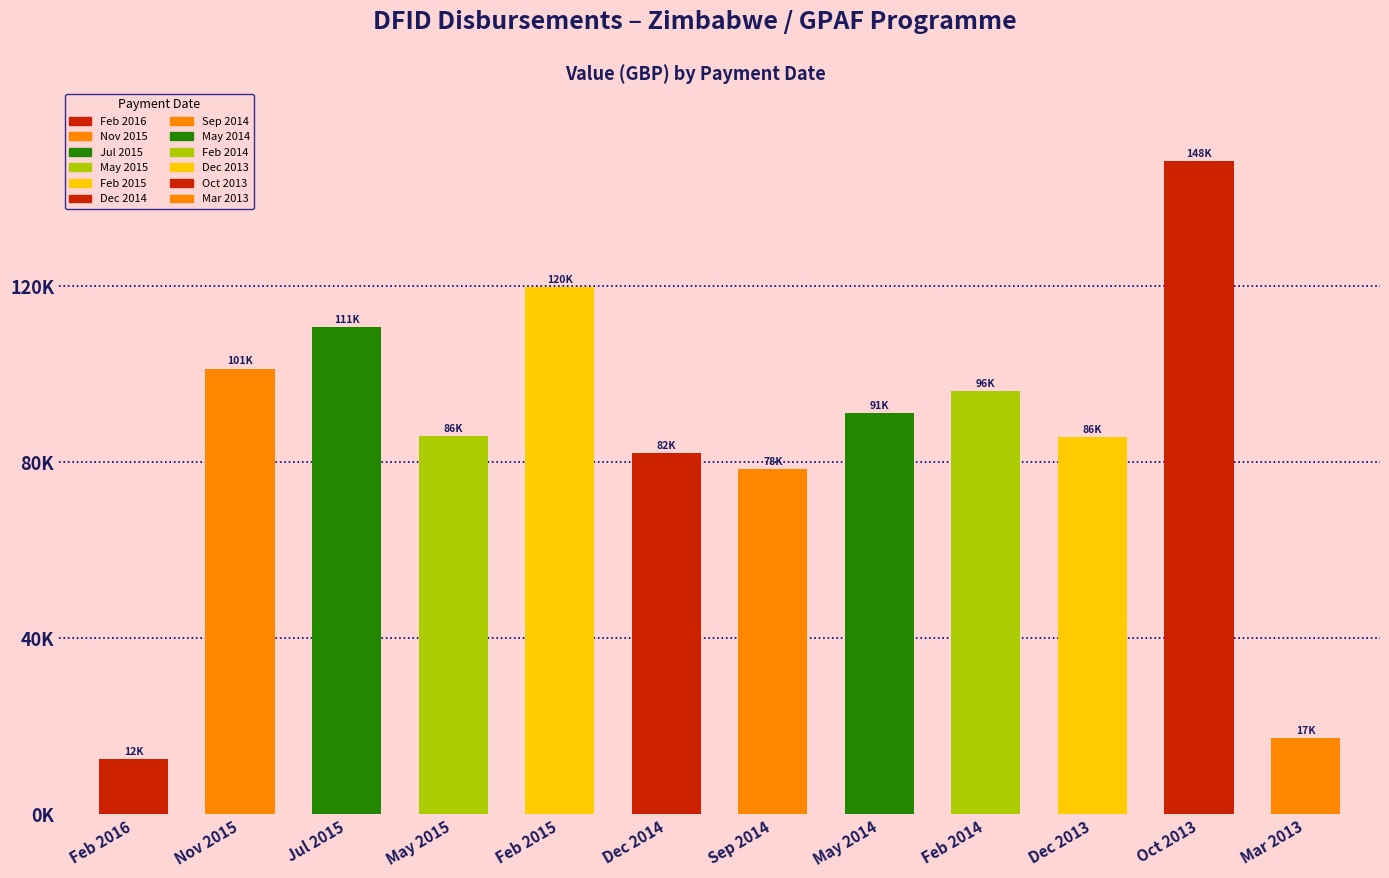

Rank the categories by value from lowest to highest.

Feb 2016, Mar 2013, Sep 2014, Dec 2014, Dec 2013, May 2015, May 2014, Feb 2014, Nov 2015, Jul 2015, Feb 2015, Oct 2013